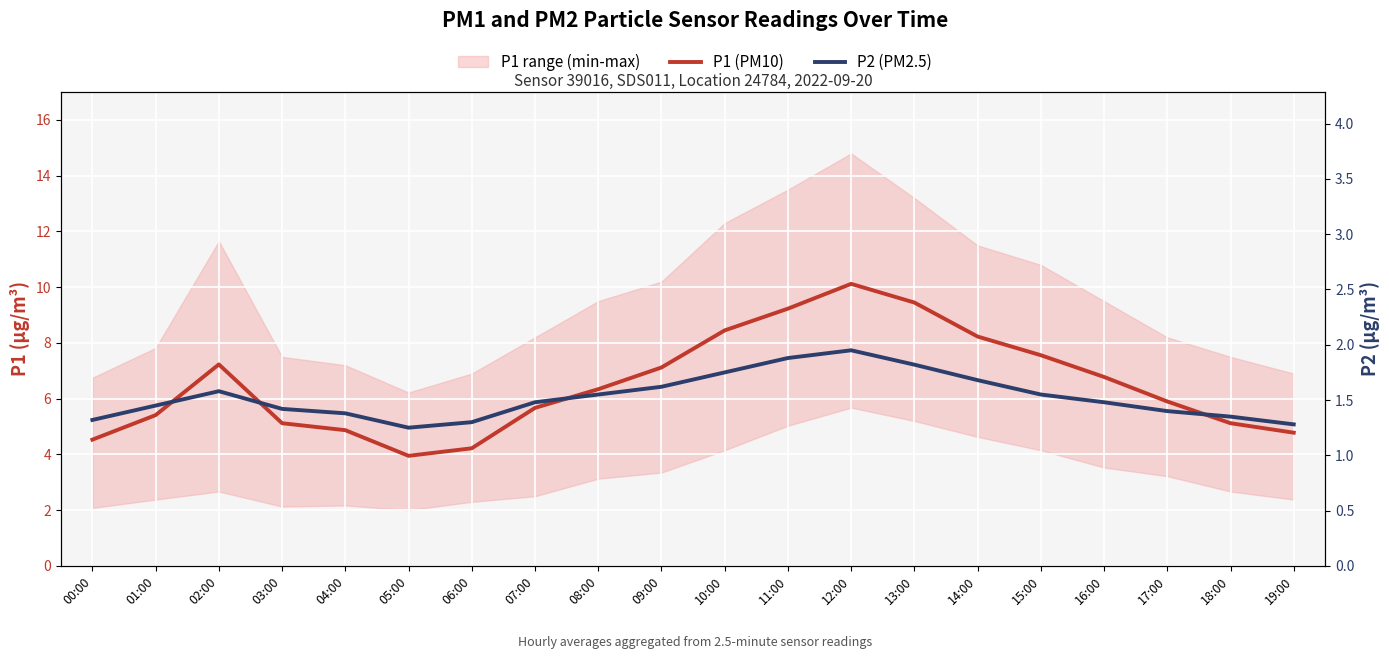

True or false: P2 (PM2.5) has more than 0 points higher than both neighbors.

True